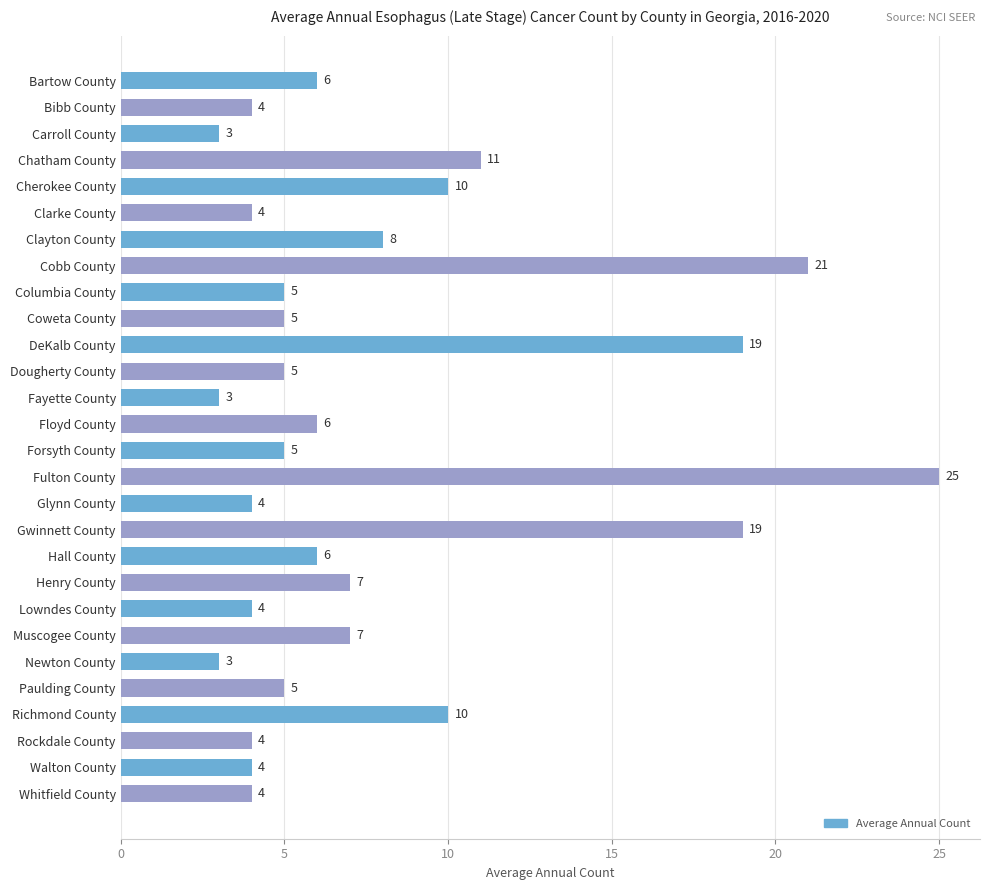

Which has a higher value, Bibb County or DeKalb County?

DeKalb County